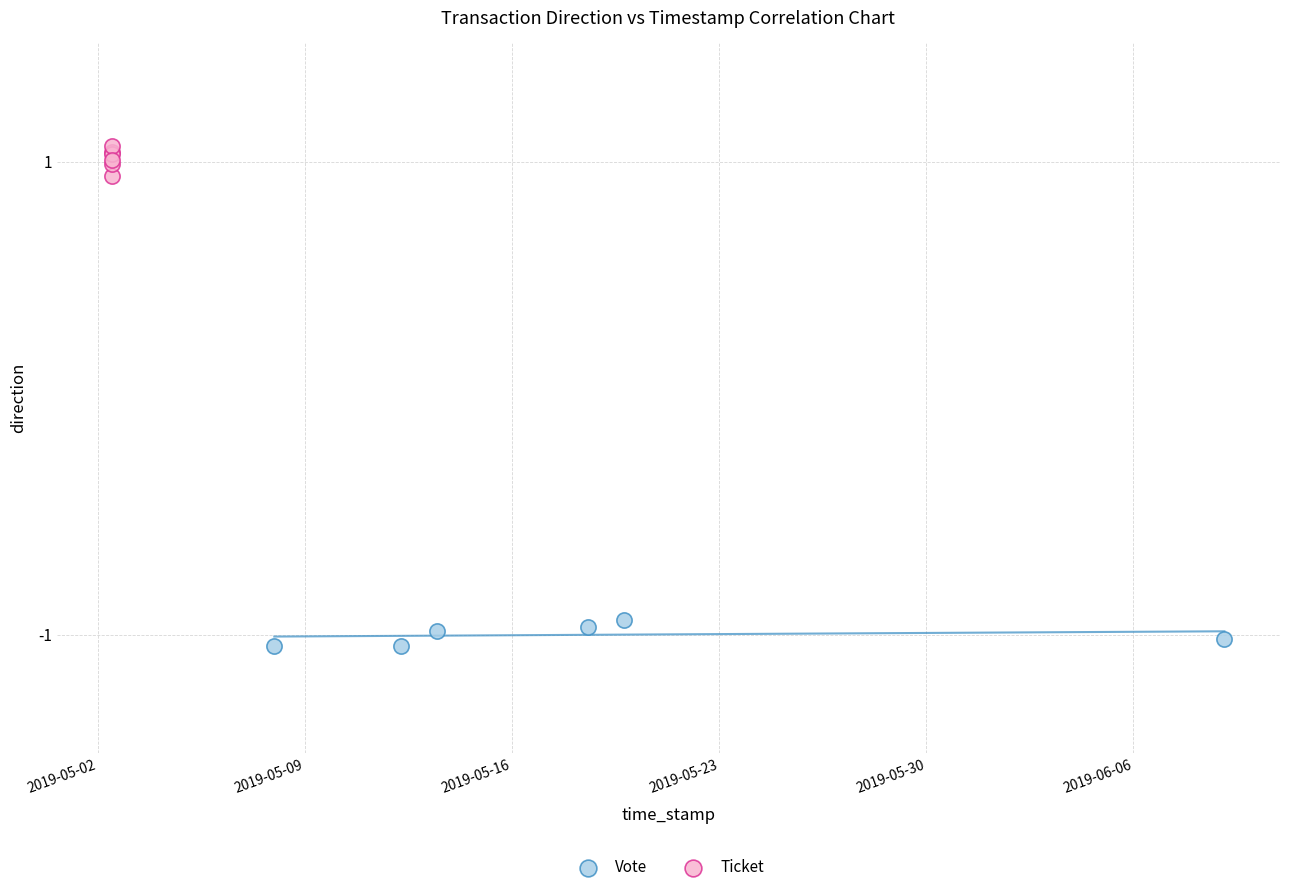

Which series contains the highest Y value?

Ticket